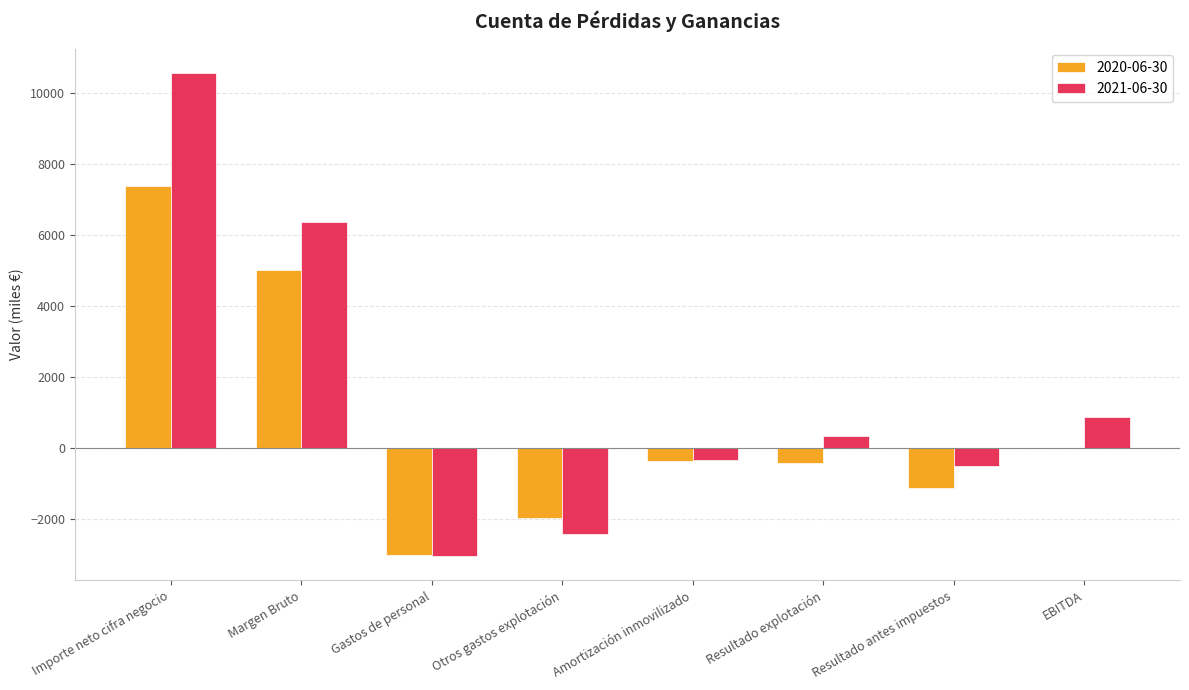

Is the value of 2020-06-30 at EBITDA greater than the value of 2021-06-30 at Margen Bruto?

No